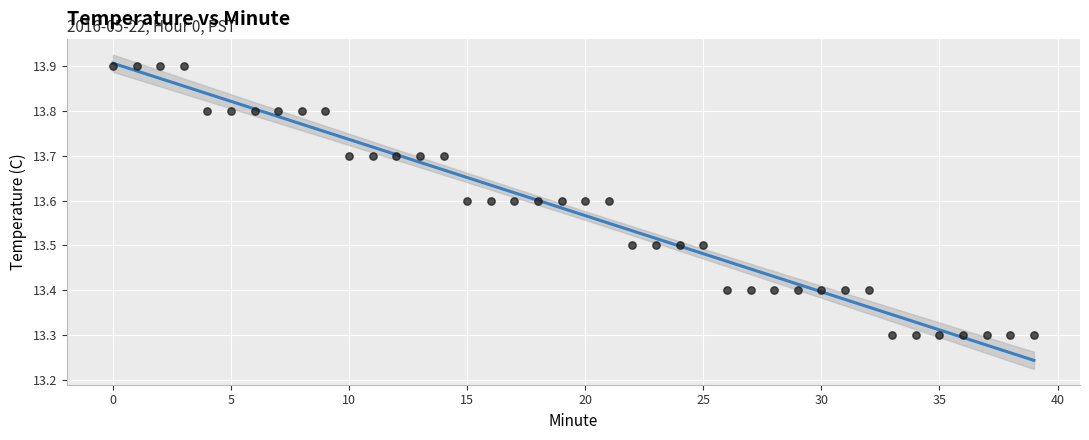

What is the range of Y values (max minus min)?

0.6